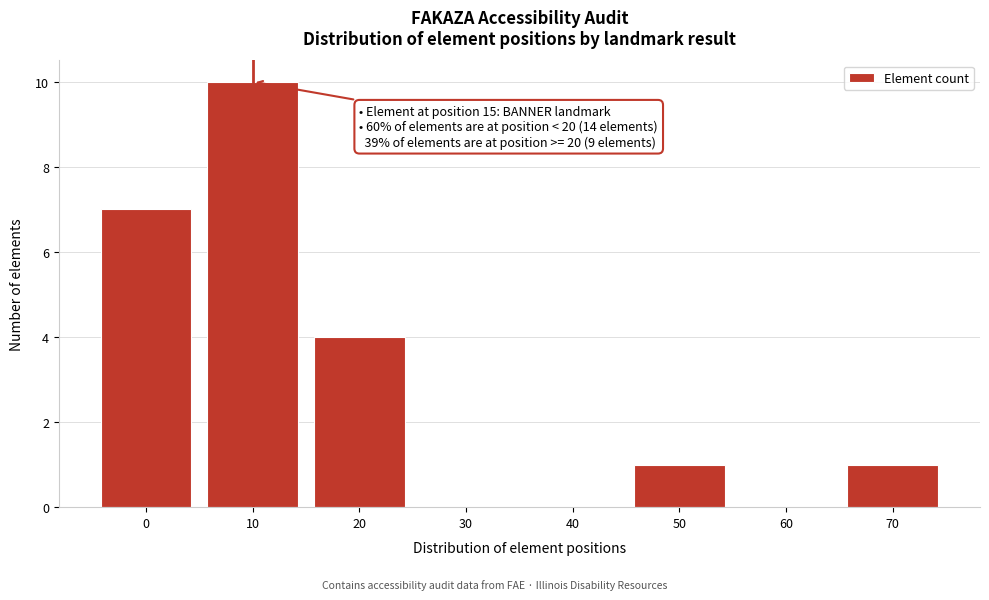

Reading left to right, transcribe all the data shown in this chart.

0=7	10=10	20=4	30=0	40=0	50=1	60=0	70=1